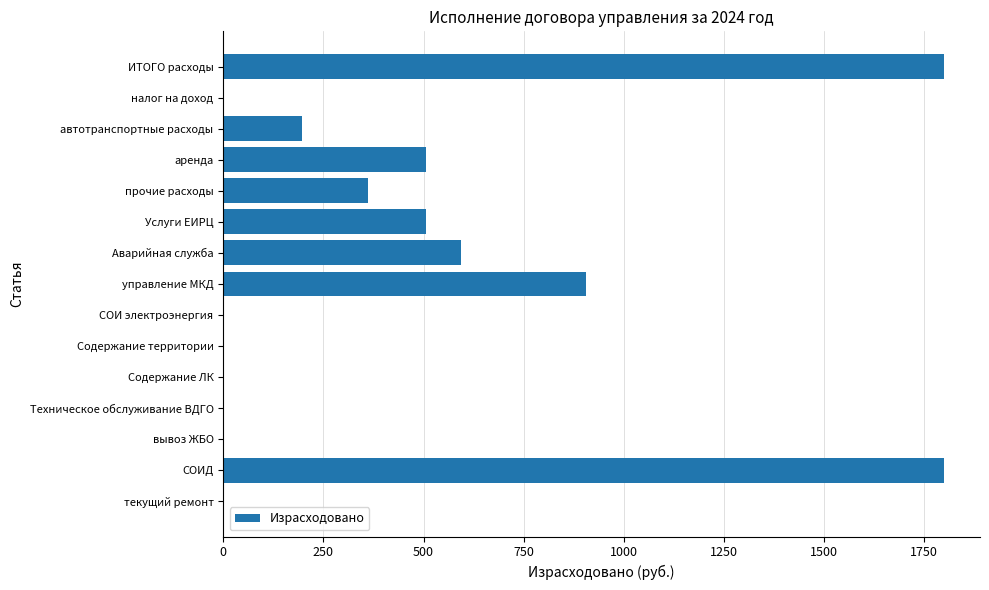

What is the maximum value shown in the chart?

1799.0